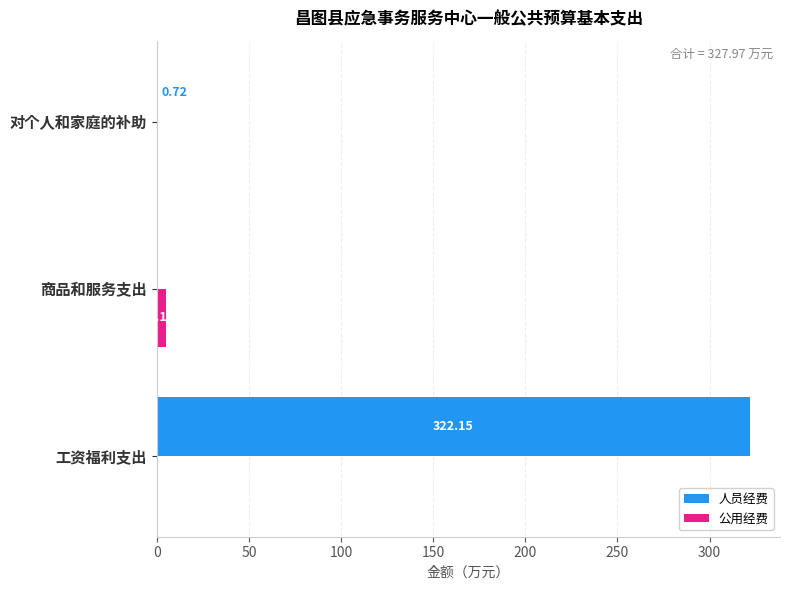

How many values in the 人员经费 series exceed 0?

2